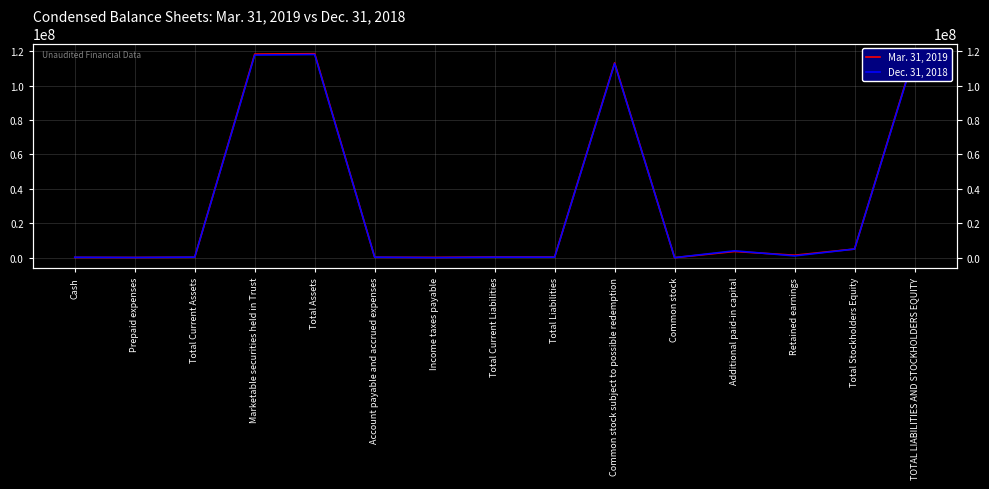

What is the label of the 6th point from the left?

Account payable and accrued expenses